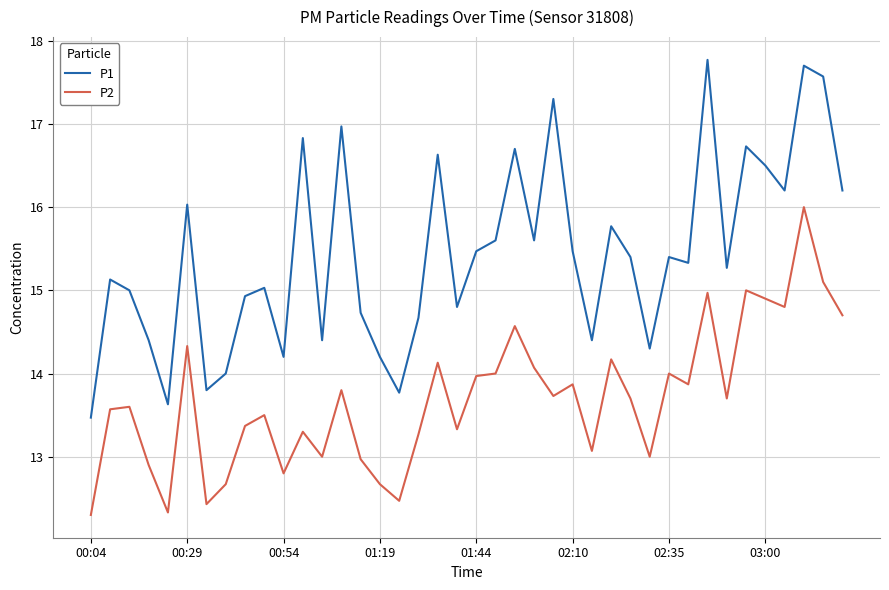

What is the sum of all P2 values?

547.9